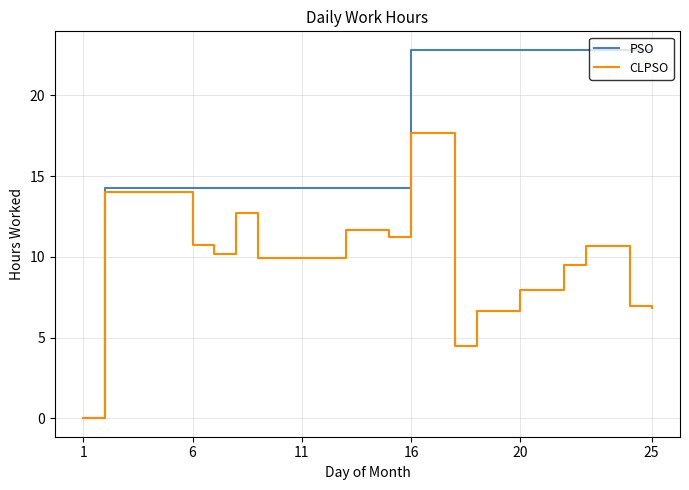

At how many categories does at least one series exceed 18?

12